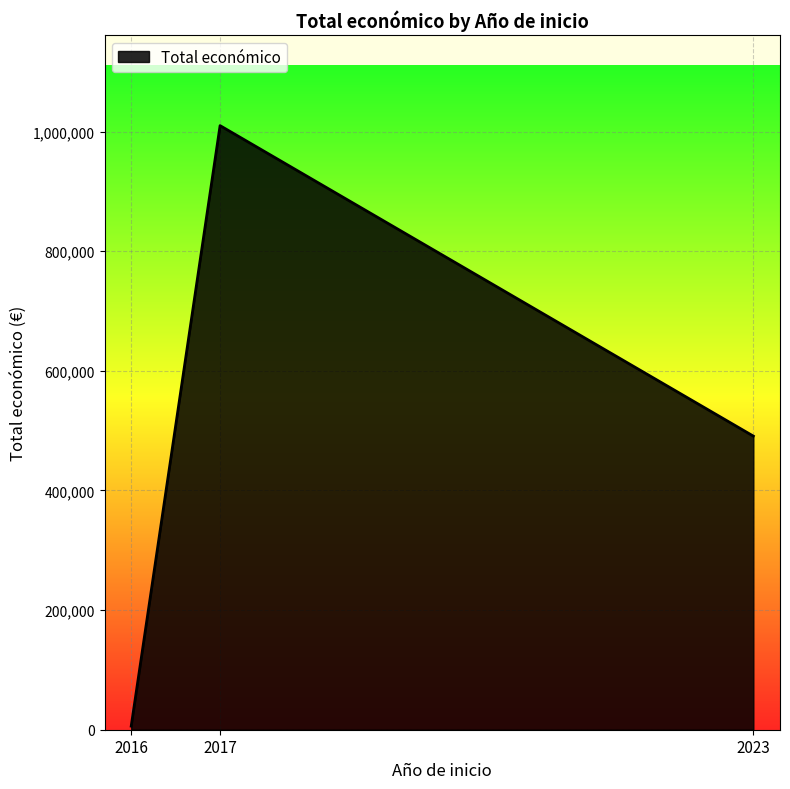

Reading left to right, extract all data points from this chart.

2016=6000	2017=1009973	2023=490908